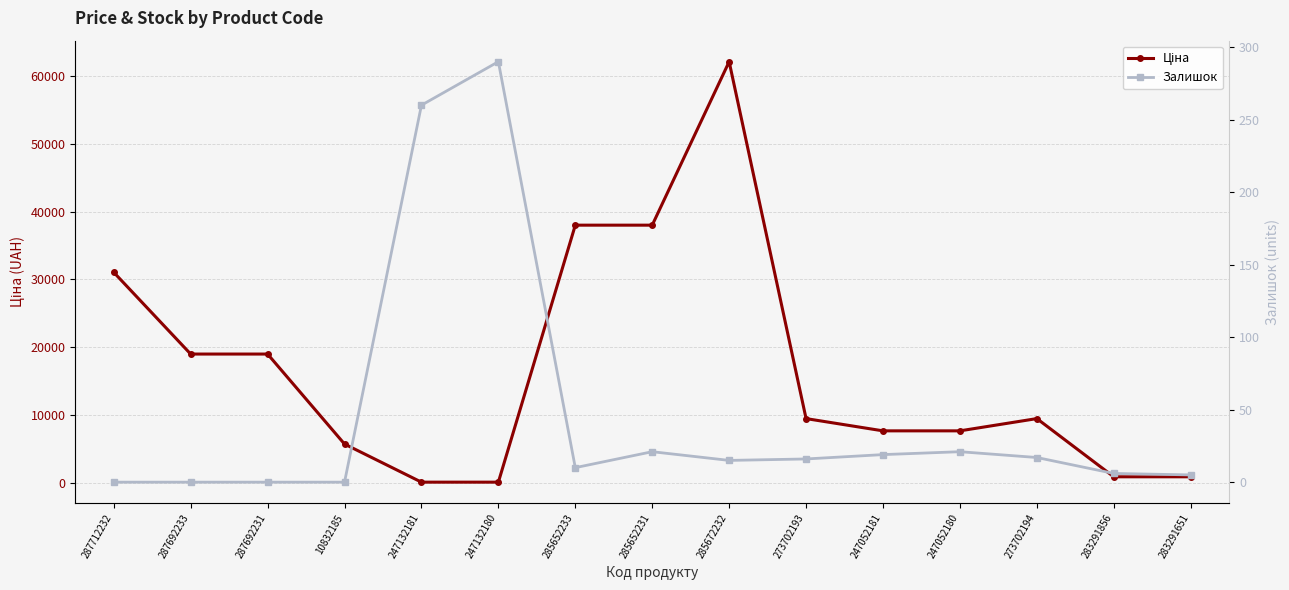

What is the difference between the Залишок values at 273702194 and 287712232?

17.0